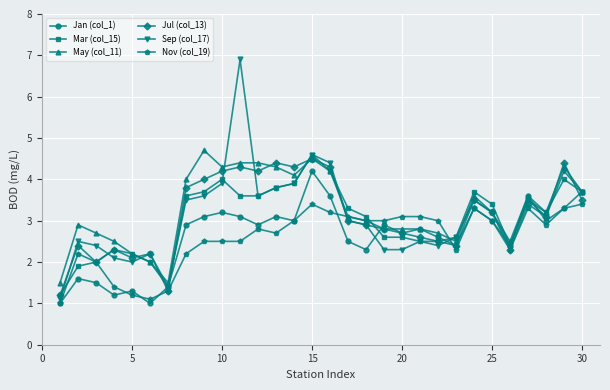

Rank the series by their maximum value, from lowest to highest.

Nov (col_19), Jan (col_1), Jul (col_13), Mar (col_15), May (col_11), Sep (col_17)